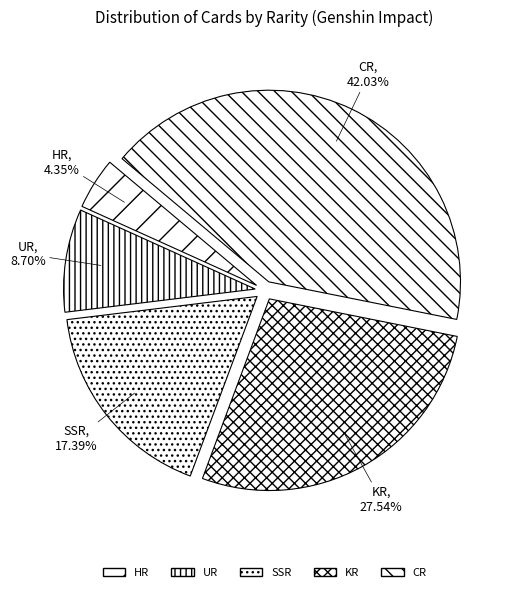

To the nearest percent, what percentage of the pie is UR?

9%